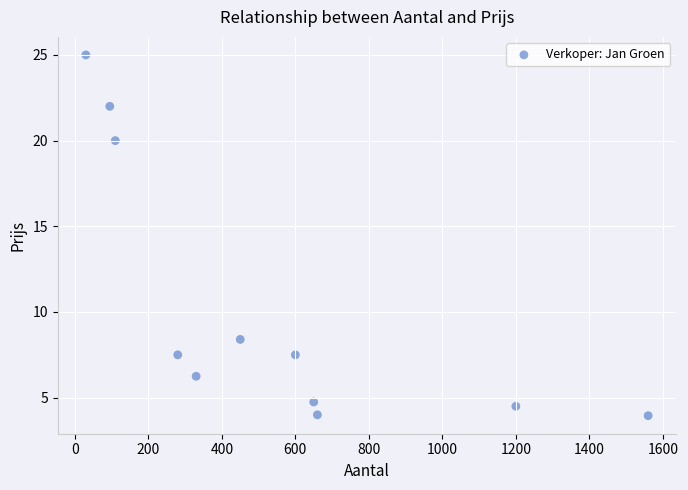

What is the range of X values (max minus min)?

1530.0